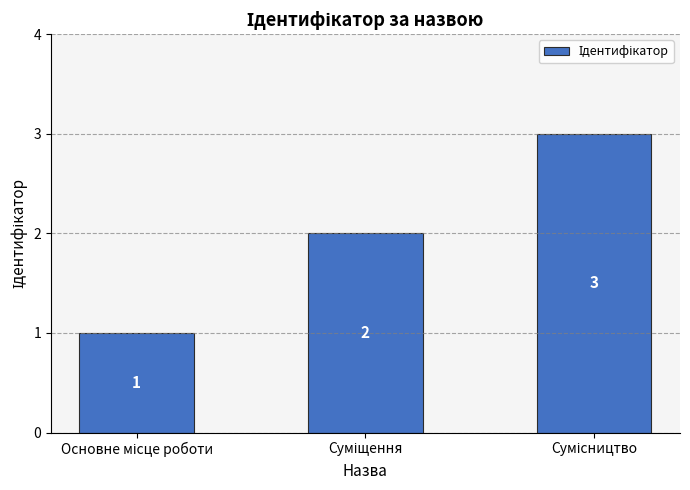

How many values are between 1 and 3?

3